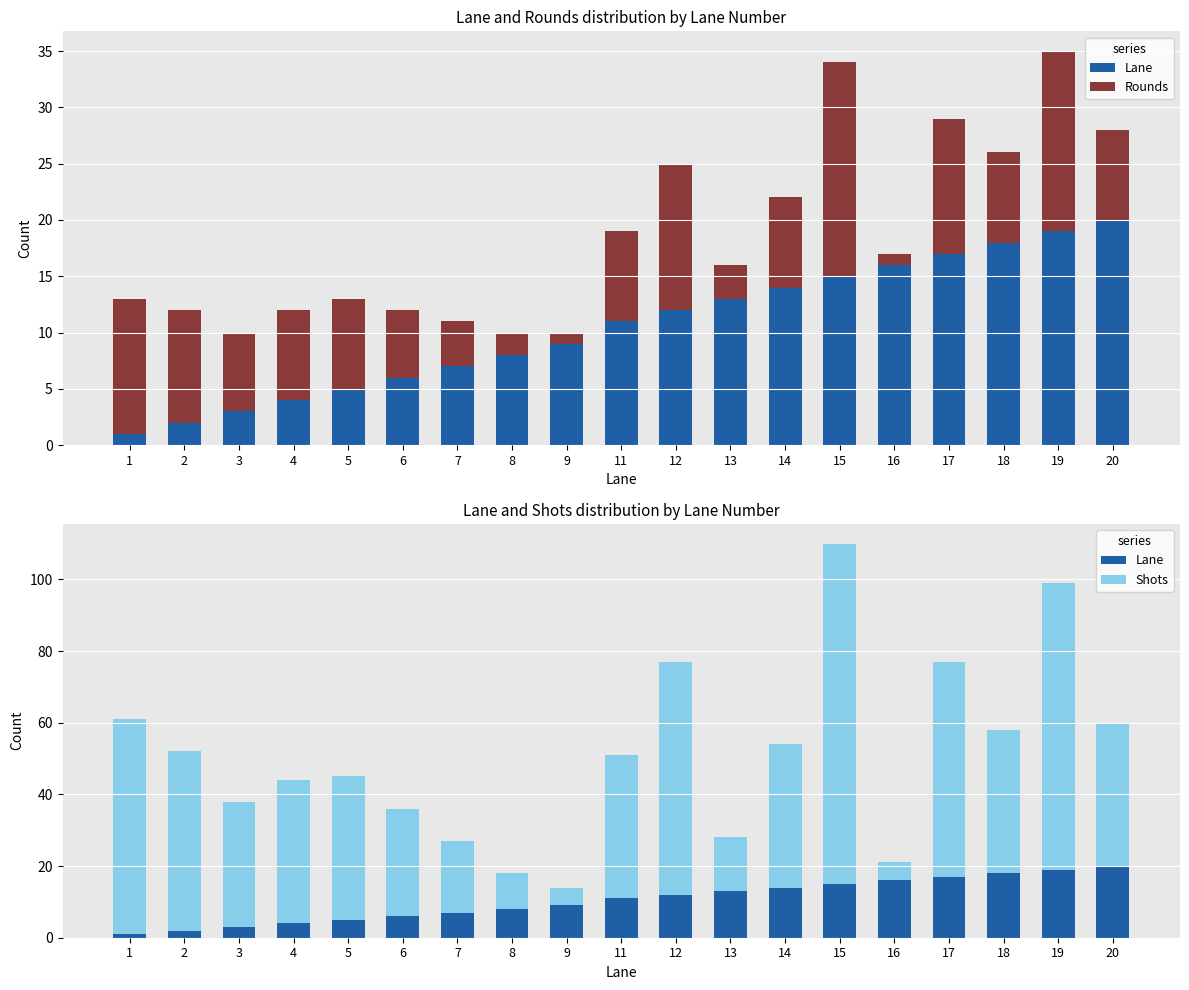

Which series changed the most between 8 and 11?

Shots